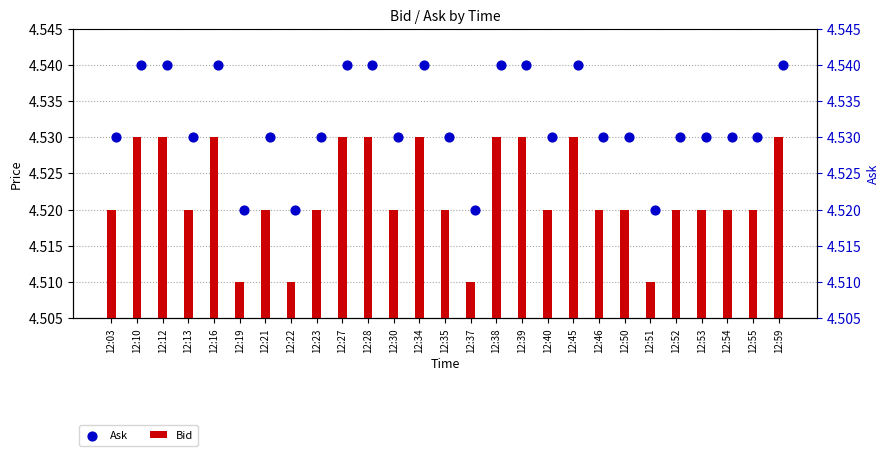

Which series has the largest total across all categories?

Ask